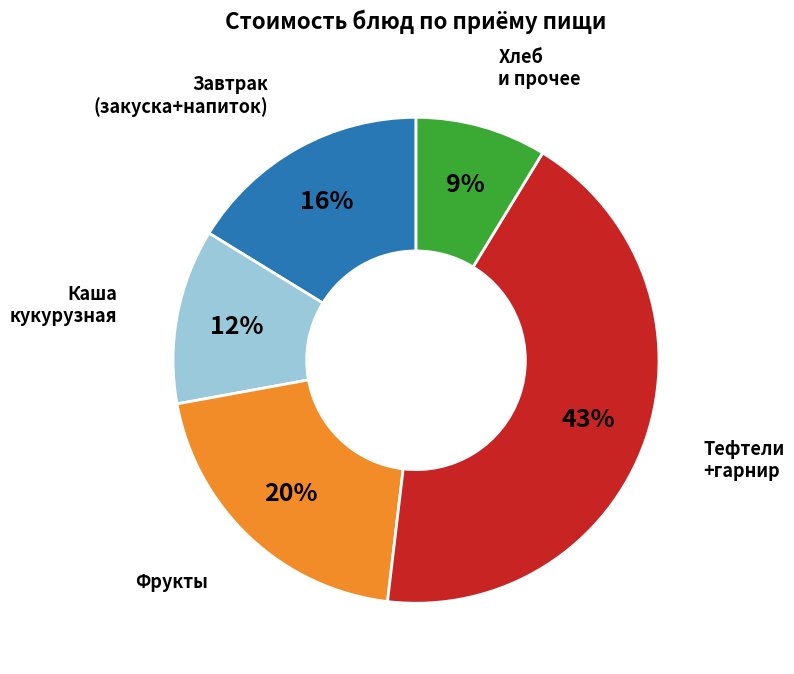

How many slices are in this pie chart?

5